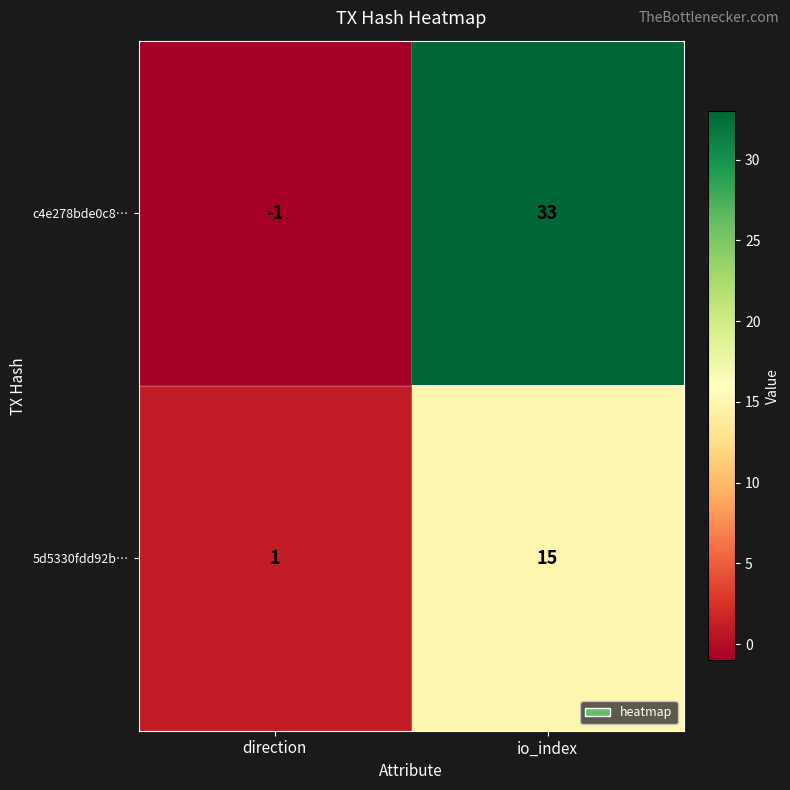

What is the sum of the c4e278bde0c8… values at direction and io_index?

32